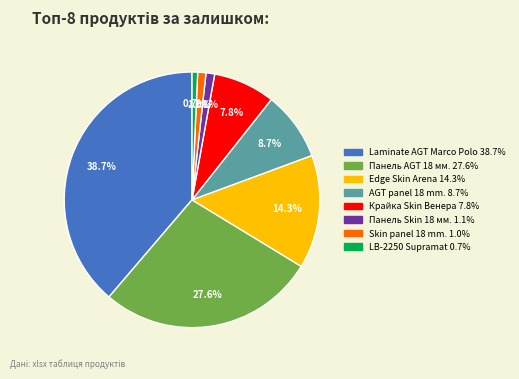

Is there any slice that represents more than half of the pie?

No